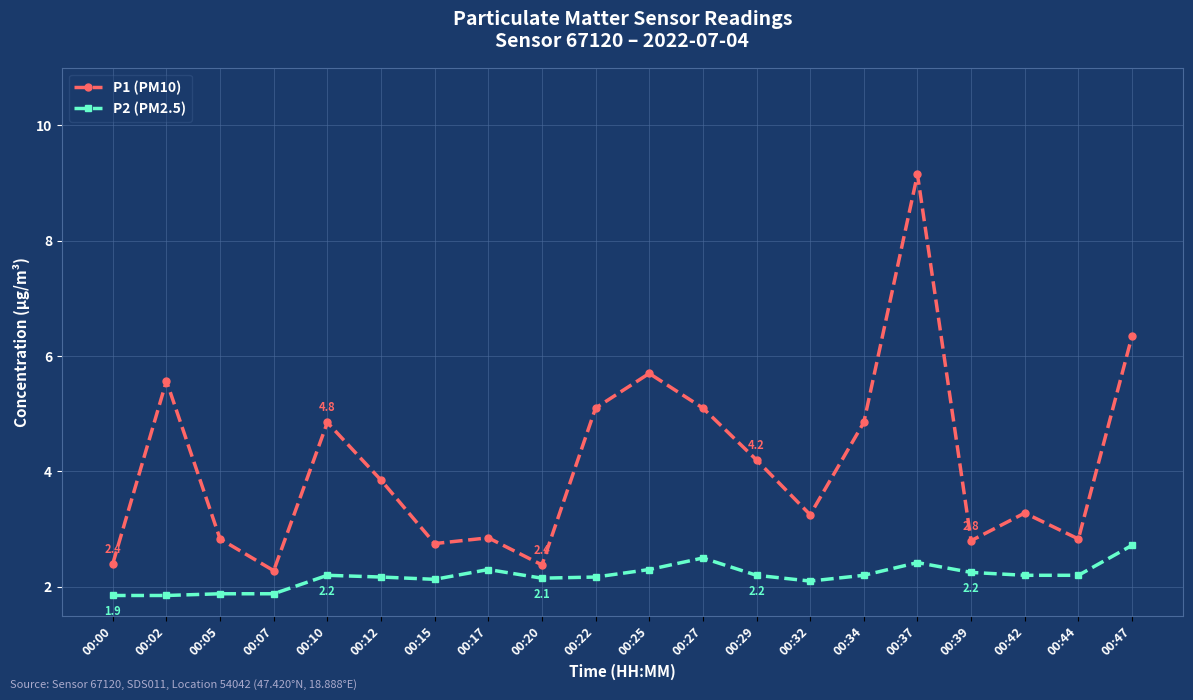

The value of P2 (PM2.5) at 00:42 is 1.3. True or false?

False